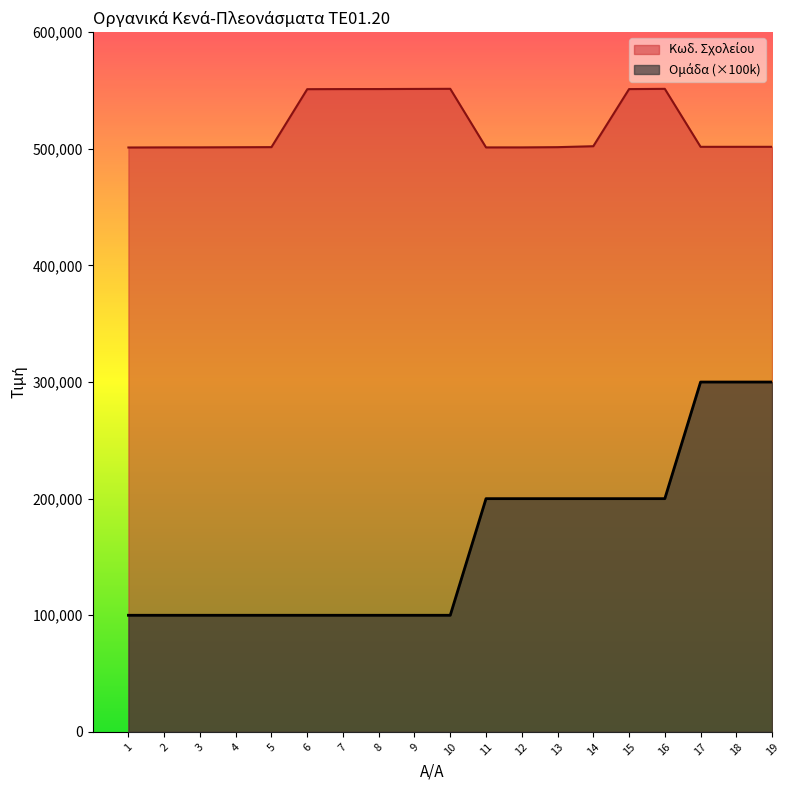

At how many categories does at least one series exceed 365003?

19